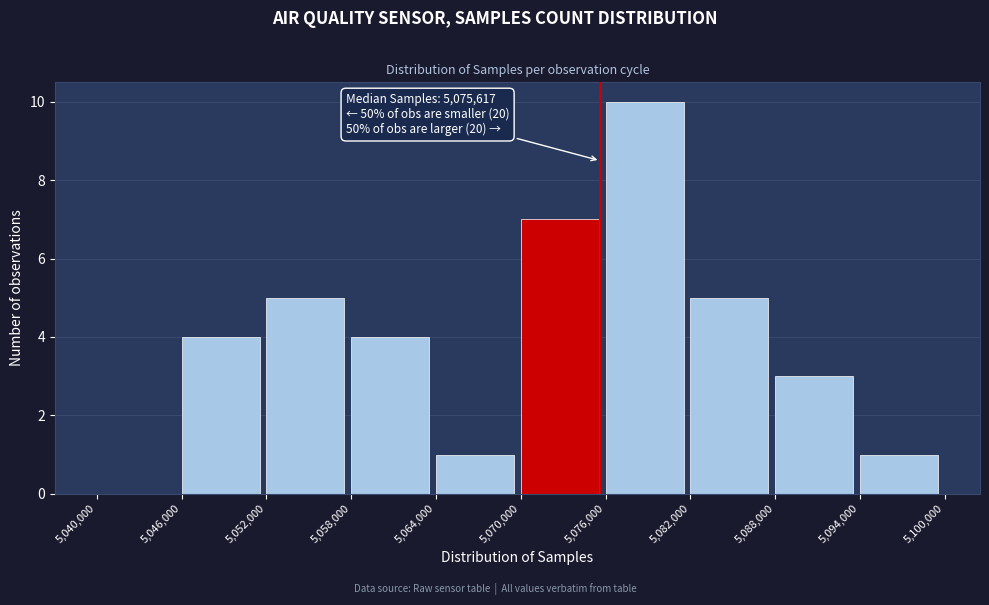

Over which range of the x-axis is the bar tallest?

5,076,000 to 5,082,000